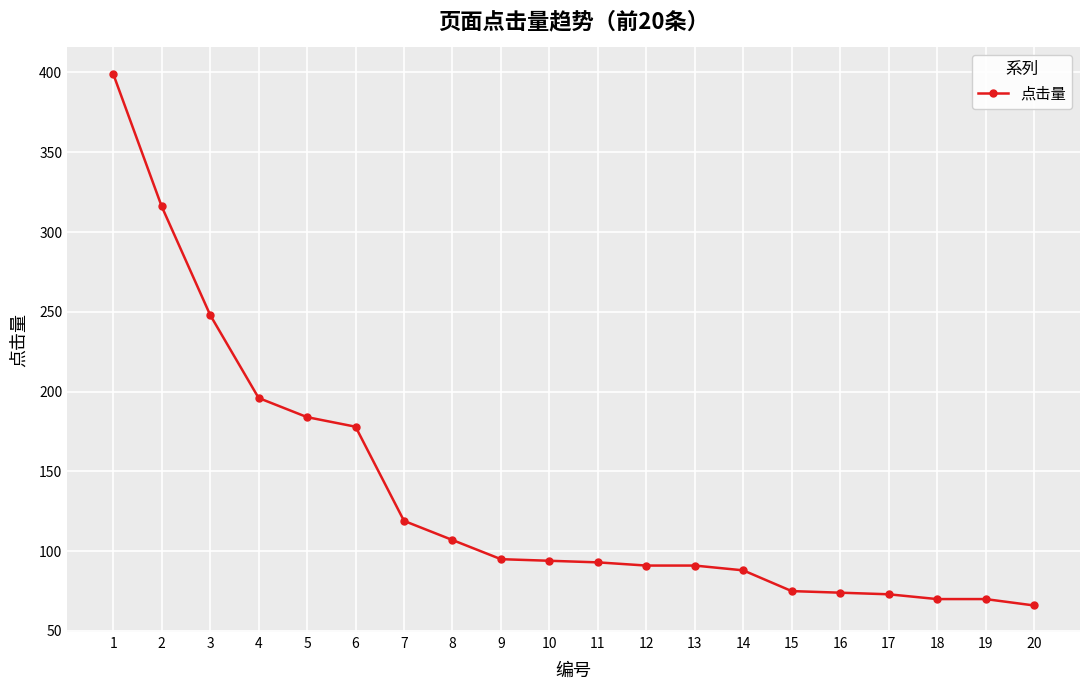

Is this an area chart (filled region under the line)?

No